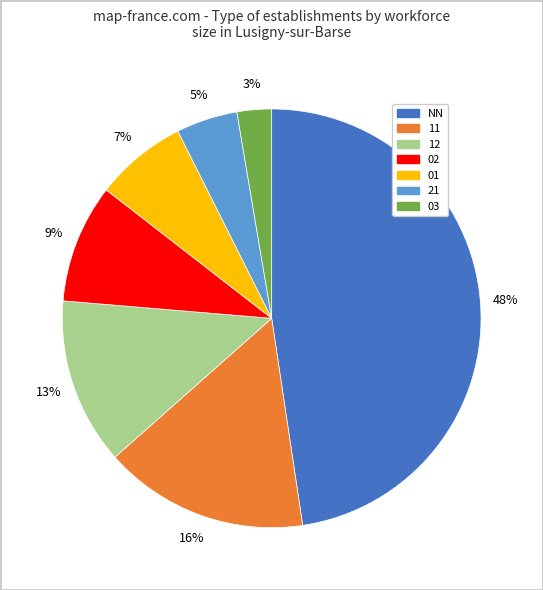

Is there any slice that represents more than half of the pie?

No